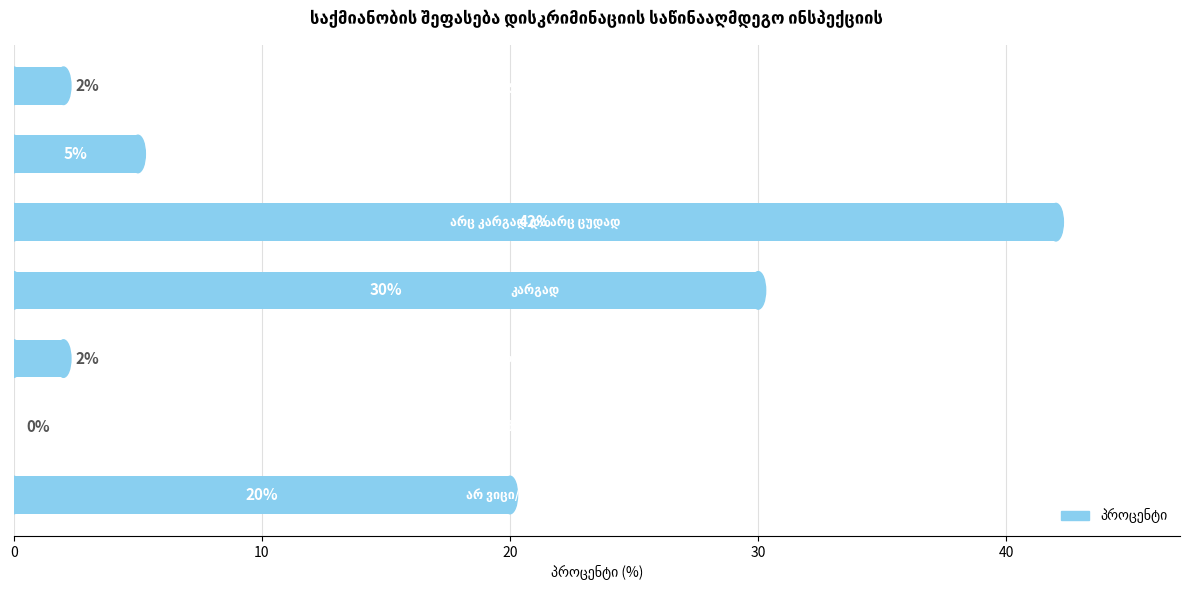

What is the greatest value displayed?

42